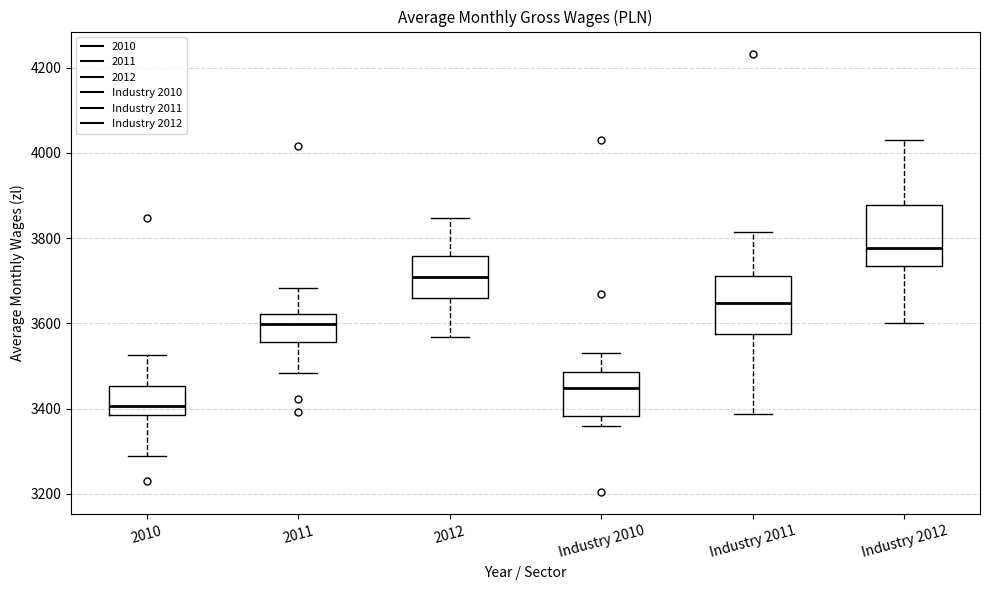

Which box has the highest median line?

Industry 2012